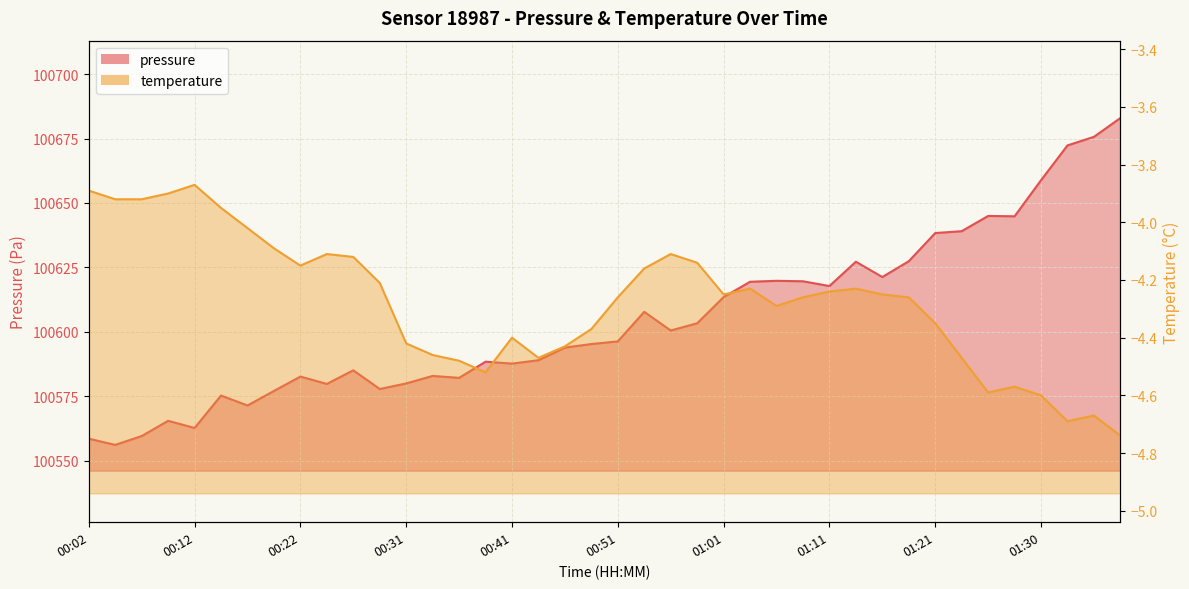

Where is the first local maximum for pressure?

00:09